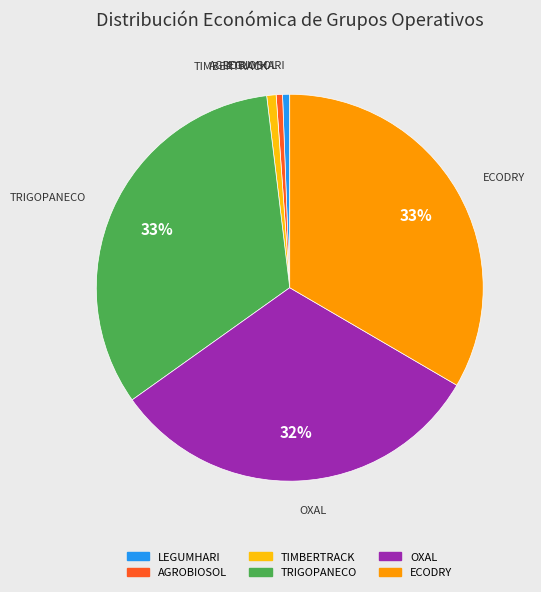

What percentage is the AGROBIOSOL slice, to the nearest percent?

1%